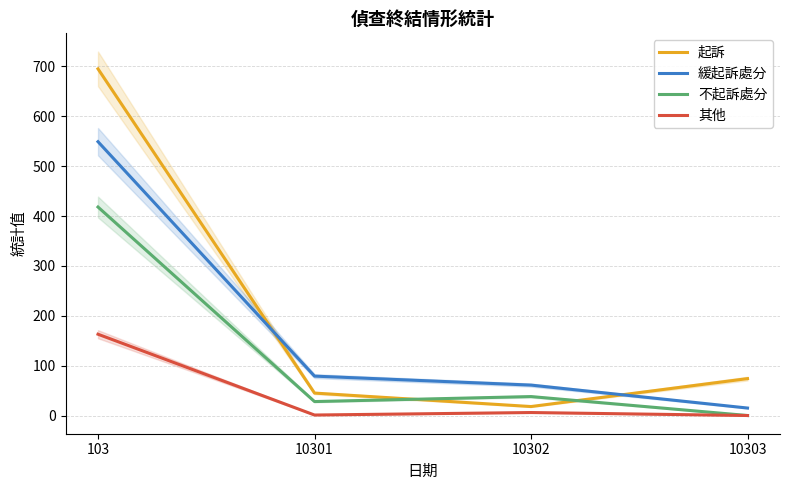

The value of 其他 at 10302 is 10. True or false?

False